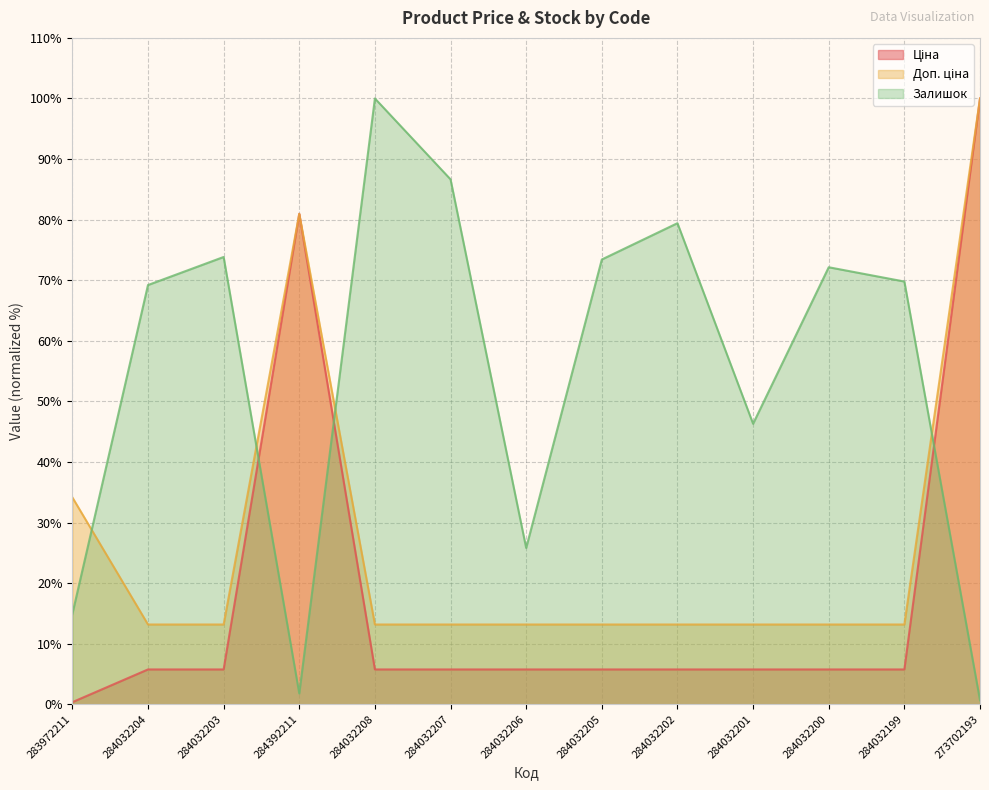

What is the label of the 2nd point from the right?

284032199